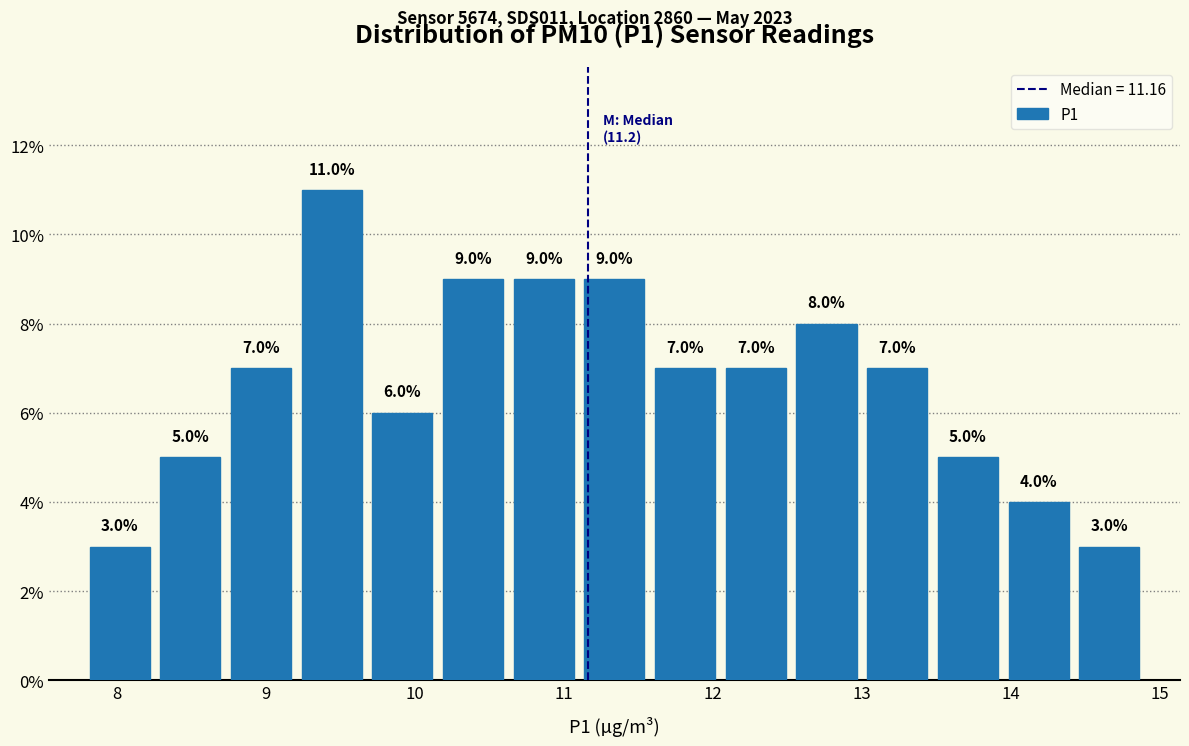

Over which range of the x-axis is the bar tallest?

9.2 to 9.7